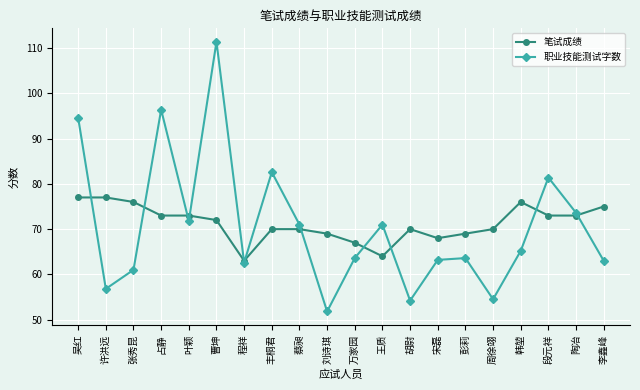

The value of 笔试成绩 at 许洪远 is 45.0. True or false?

False